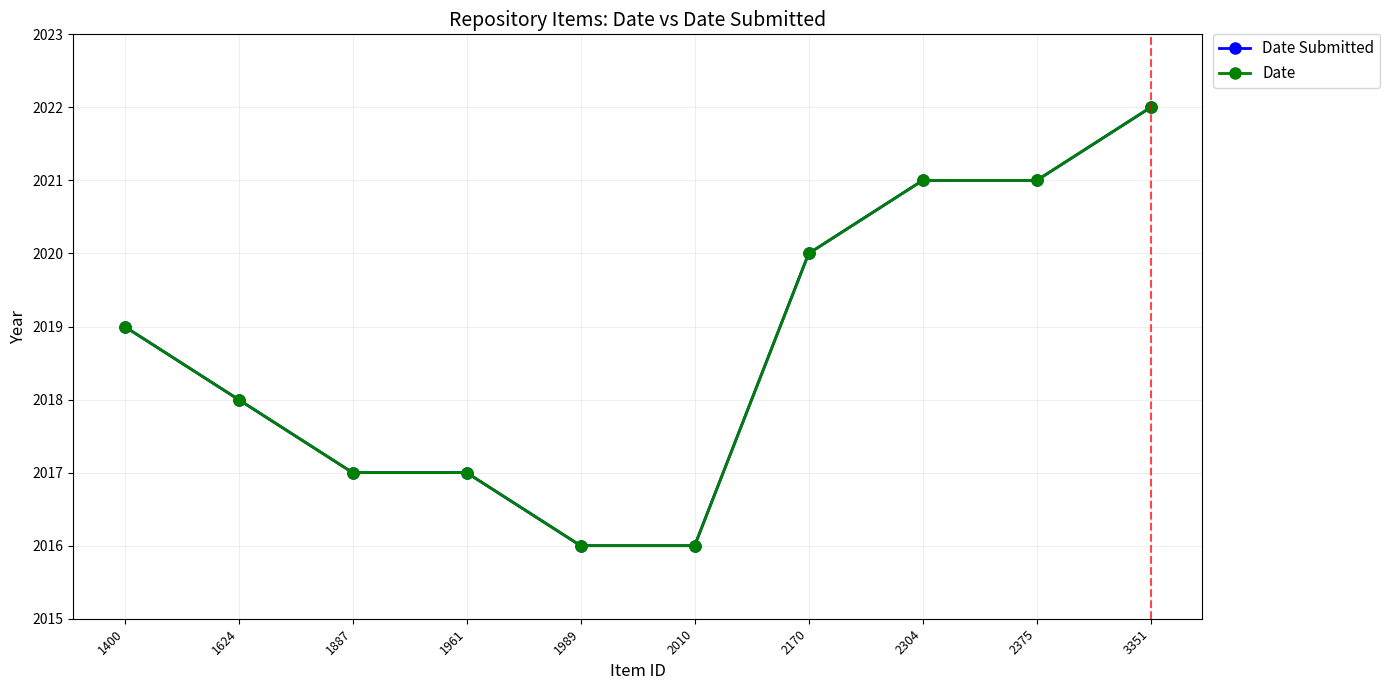

List the series in order of their peak value, lowest first.

Date Submitted, Date